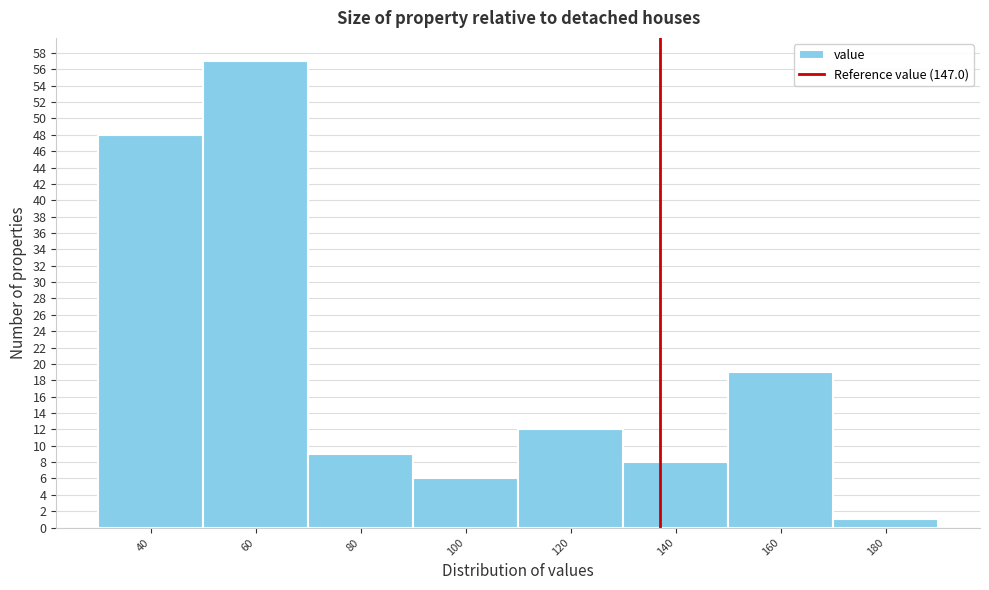

Reading left to right, transcribe all the data shown in this chart.

48	57	9	6	12	8	19	1